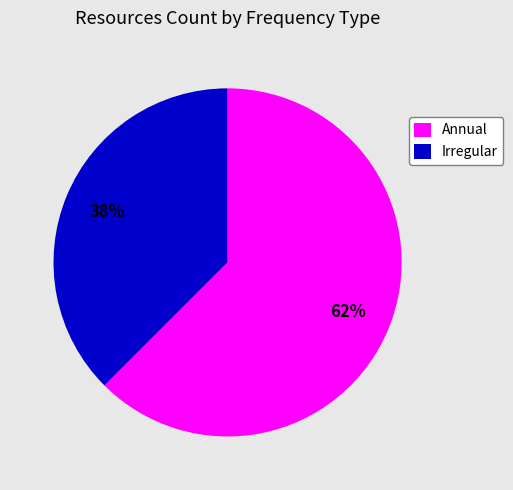

Which has a higher value, Annual or Irregular?

Annual